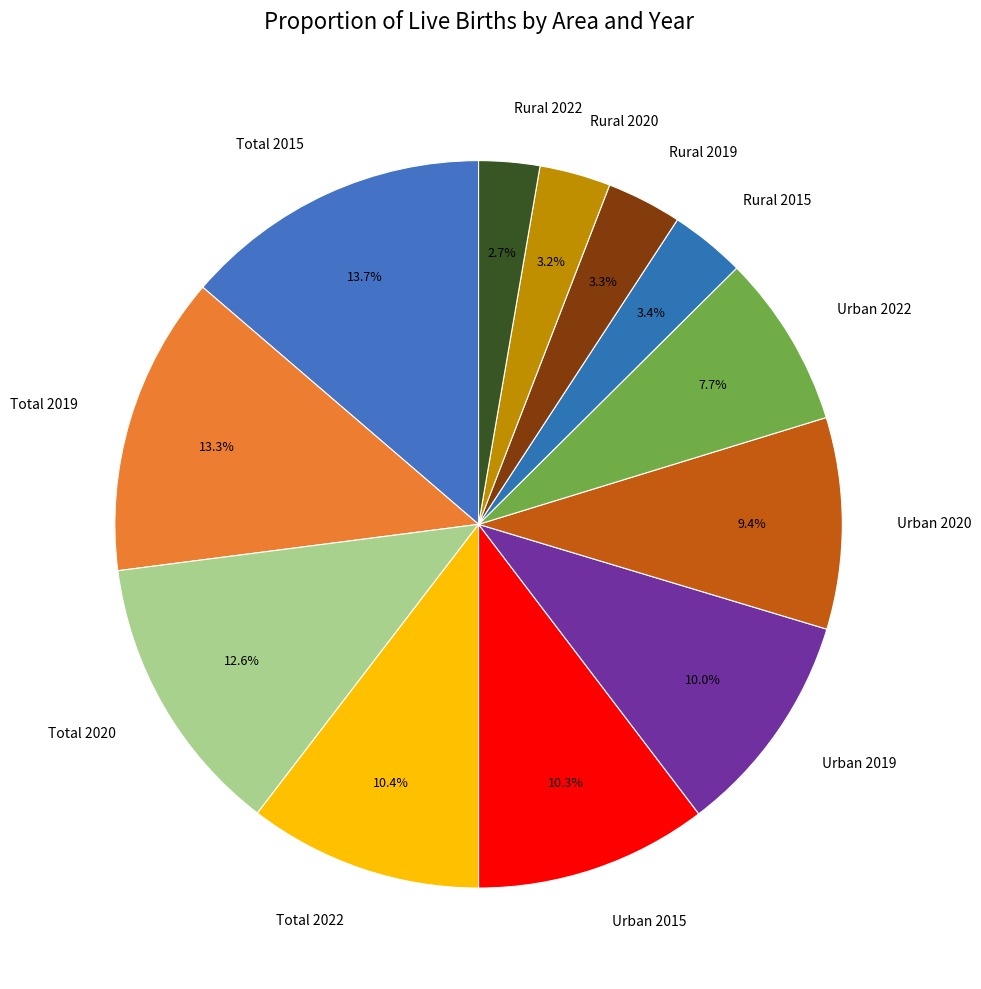

What is the ratio of the value at Rural 2022 to the value at Urban 2015?

0.3